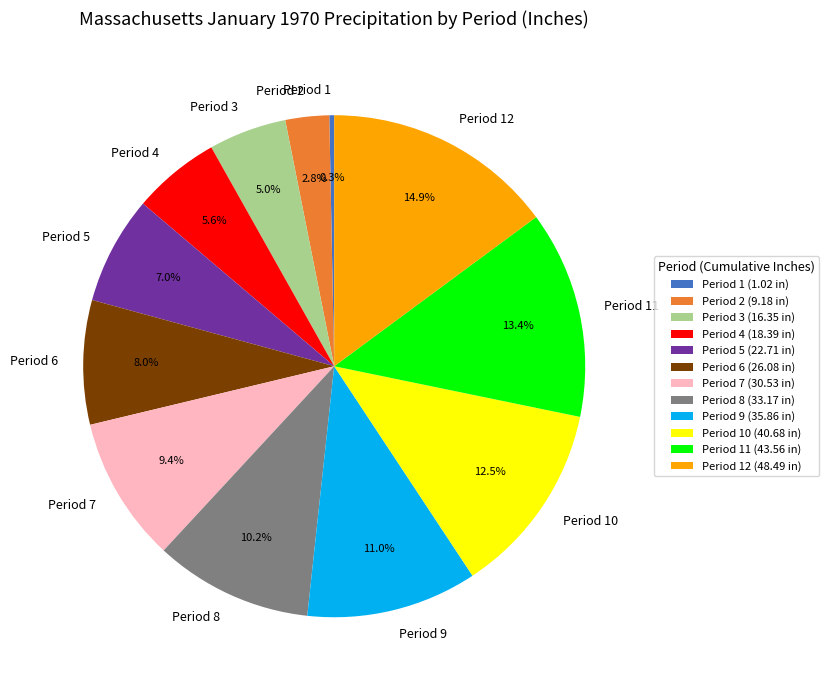

Between Period 12 and Period 5, which is larger?

Period 12